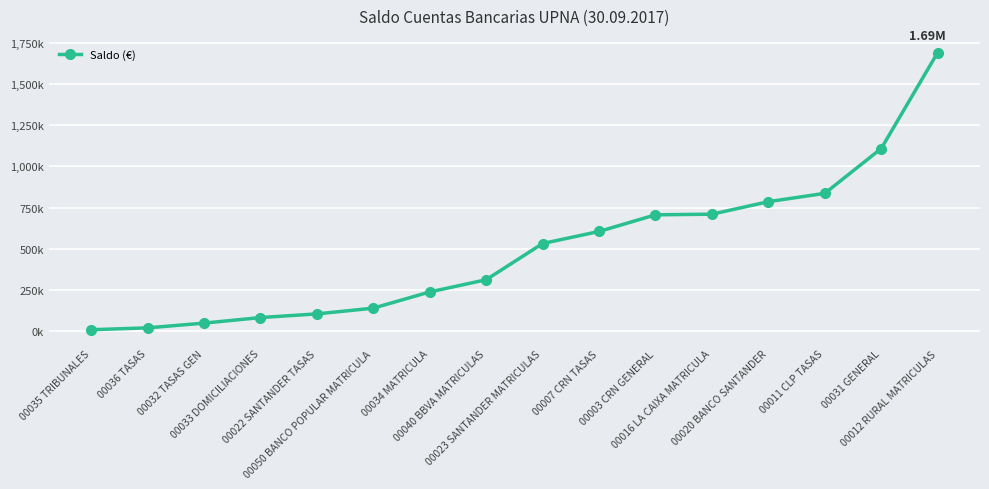

What is the minimum value shown in the chart?

9007.9